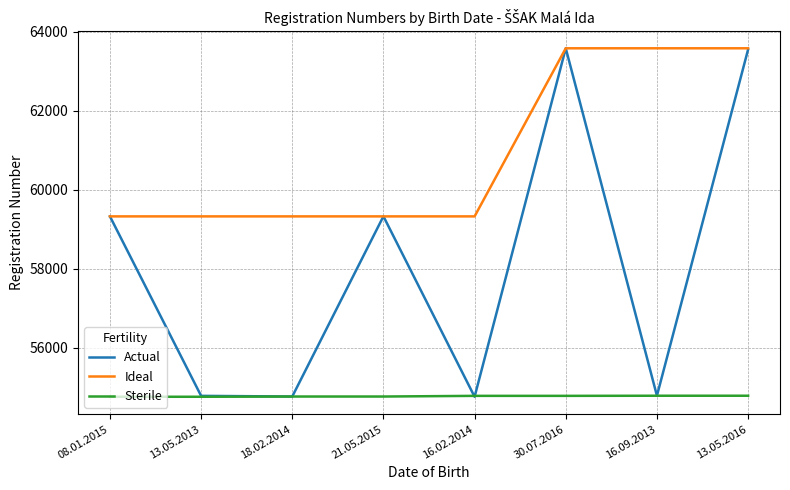

Count the number of categories in the chart.

8